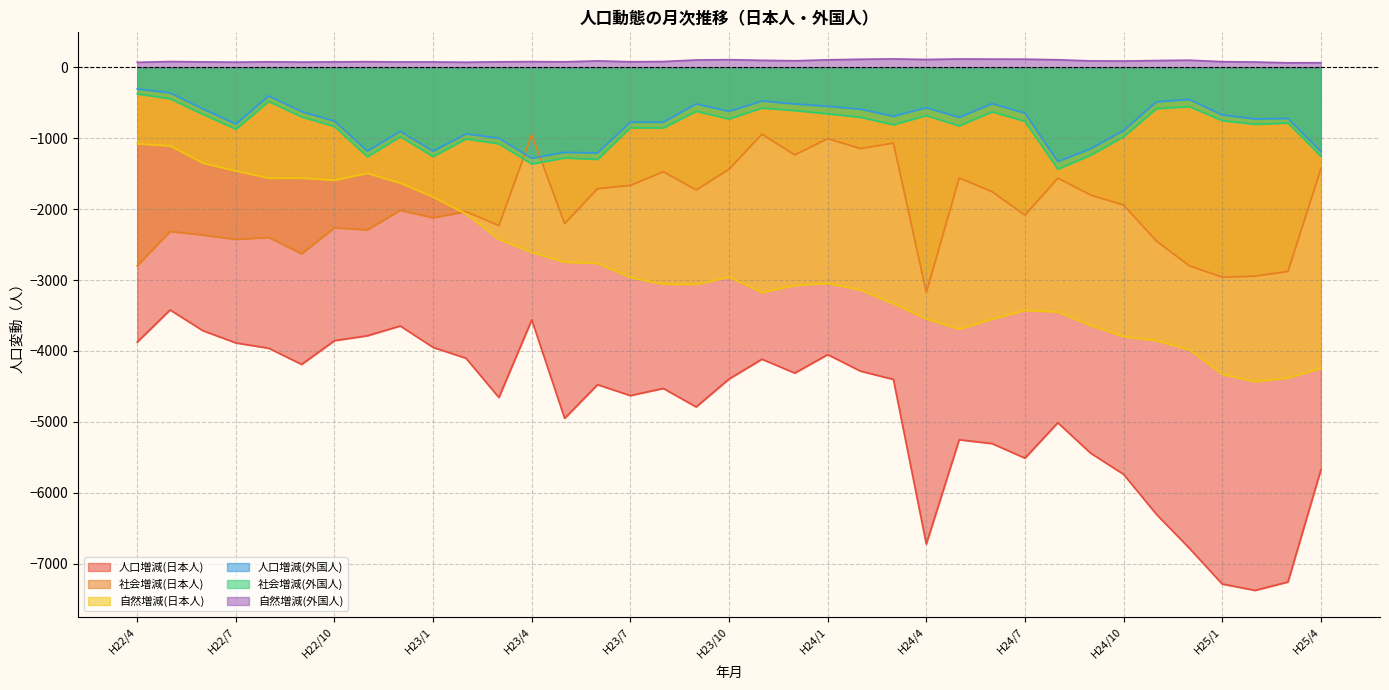

What is the highest value of the 社会増減(外国人) series?

-375